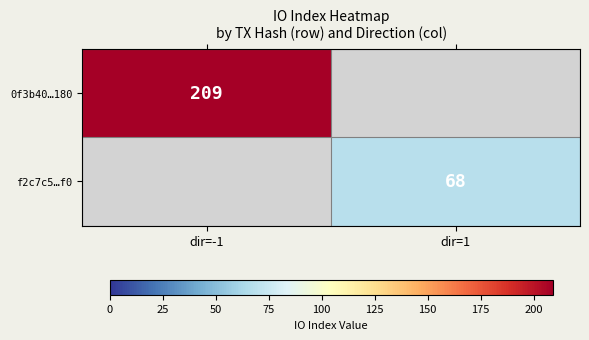

At how many categories does at least one series exceed 177?

1